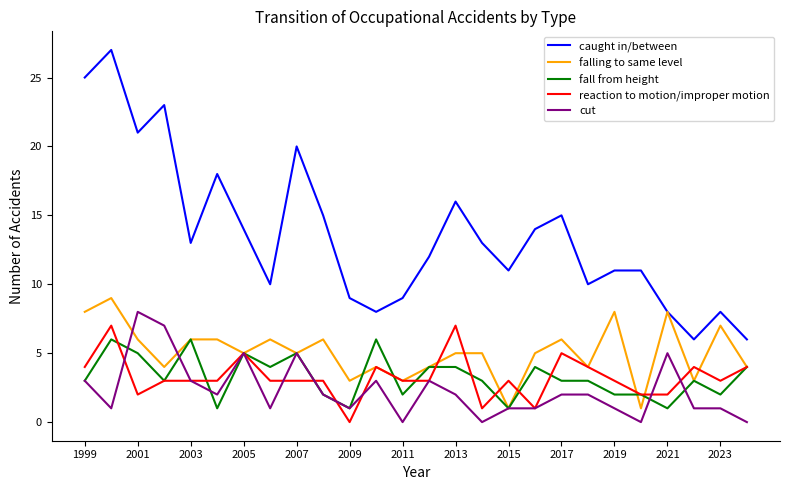

Which series has the largest total across all categories?

caught in/between